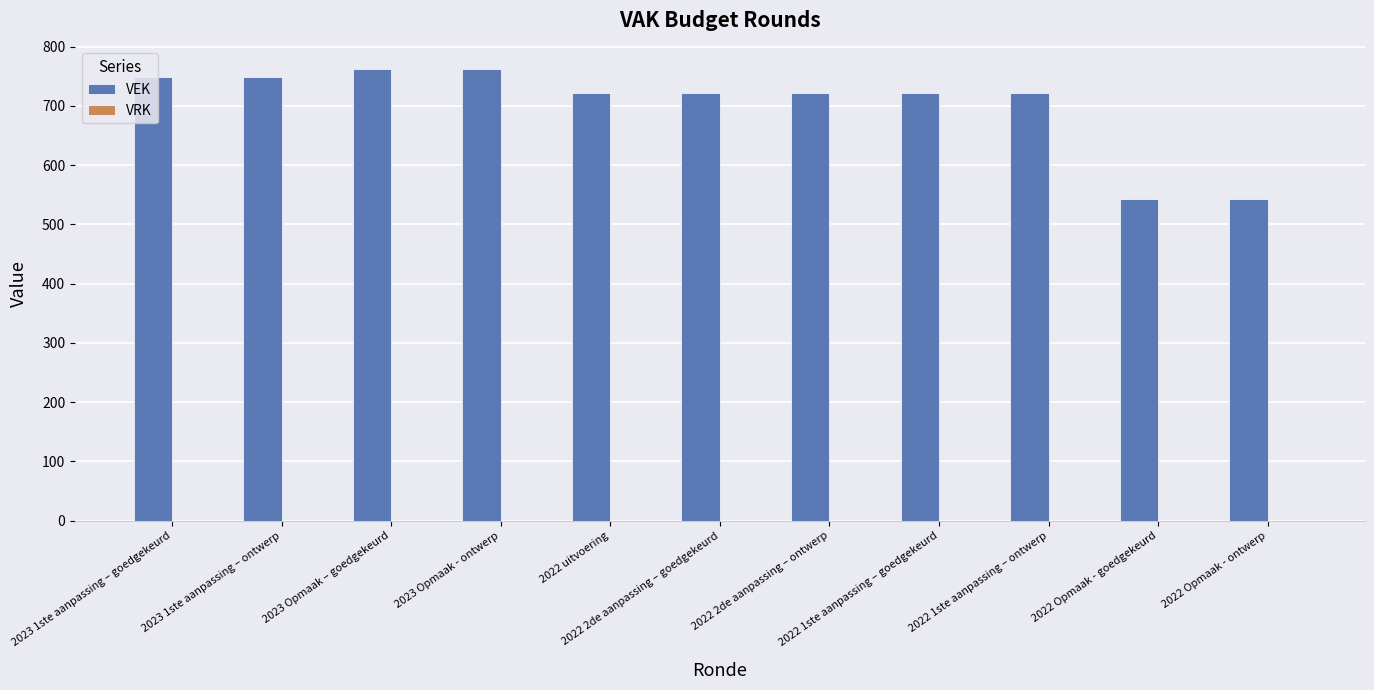

What is the label of the 8th bar from the right?

2023 Opmaak - ontwerp